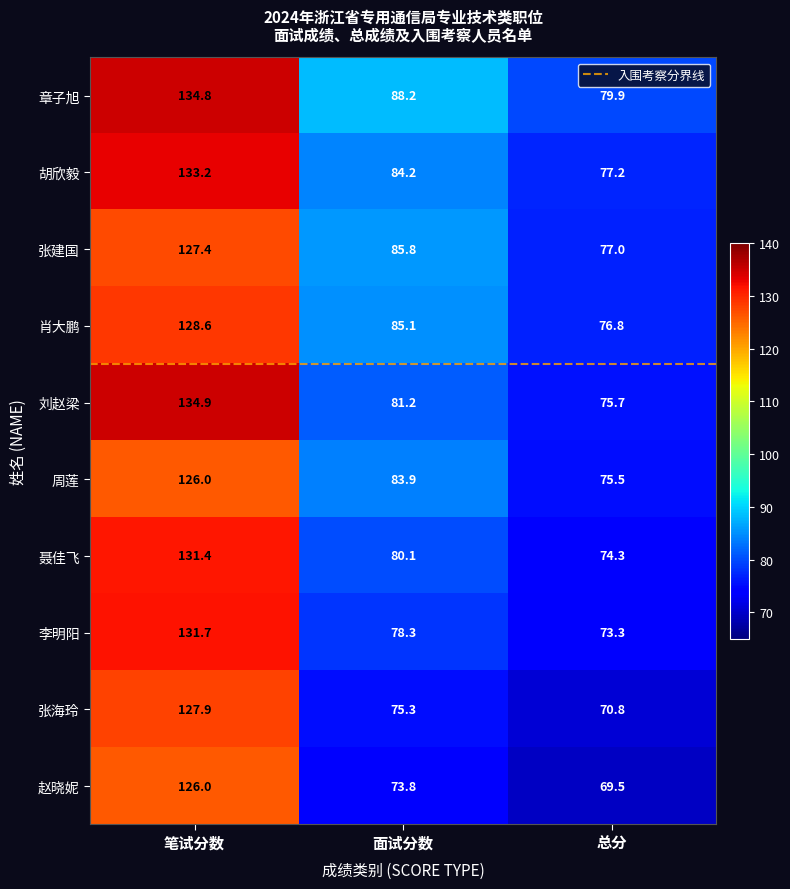

Which series has the widest spread of values?

刘赵梁